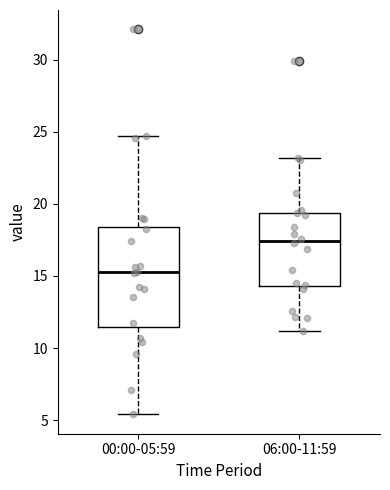

Reading left to right, transcribe this box plot: for each box, give where its median line is, the range the box spans, and where its two whiskers end, as read against the y-axis. The values are not printed on the chart, so give them approximately, as read against the axis.

00:00-05:59: median 15.5, box 11.5 to 18.5, whiskers 5.5 to 24.5
06:00-11:59: median 17.5, box 14.5 to 19.5, whiskers 11.0 to 23.0